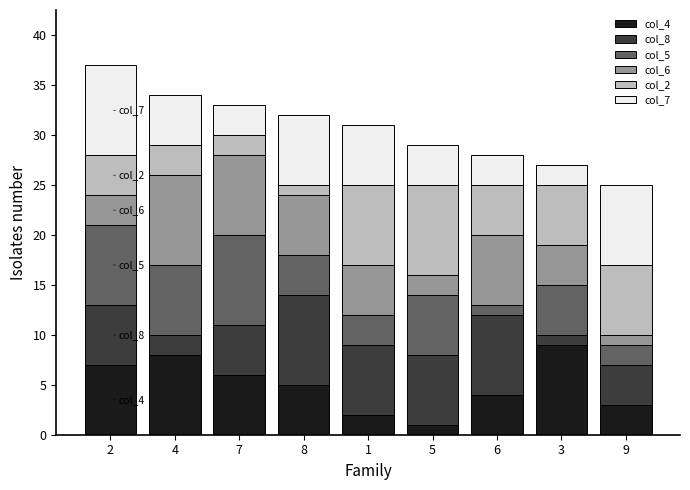

What are all the series names shown in the legend?

col_4, col_8, col_5, col_6, col_2, col_7